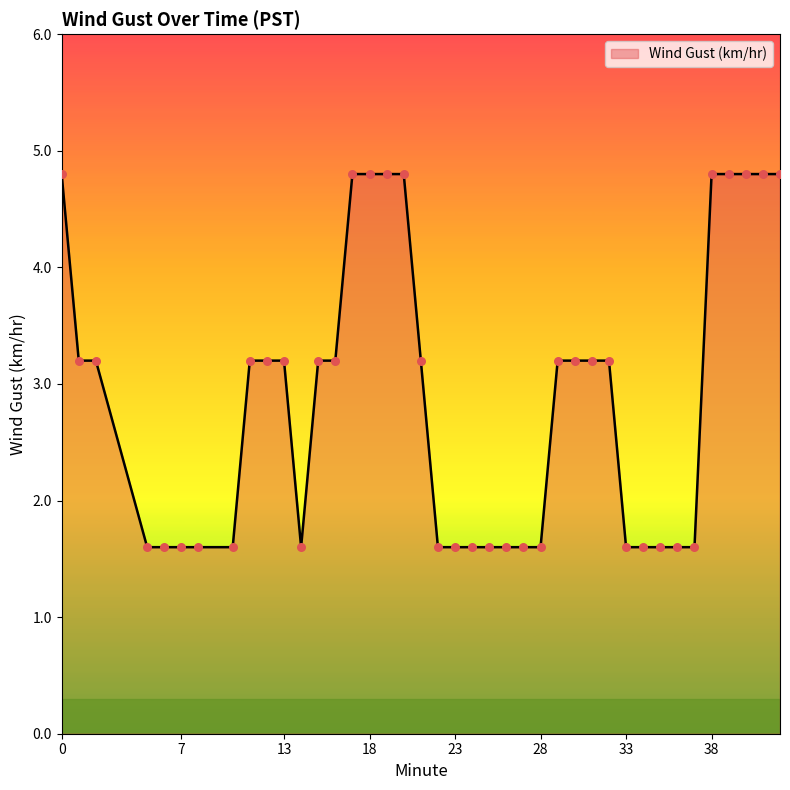

What is the greatest value displayed?

4.8